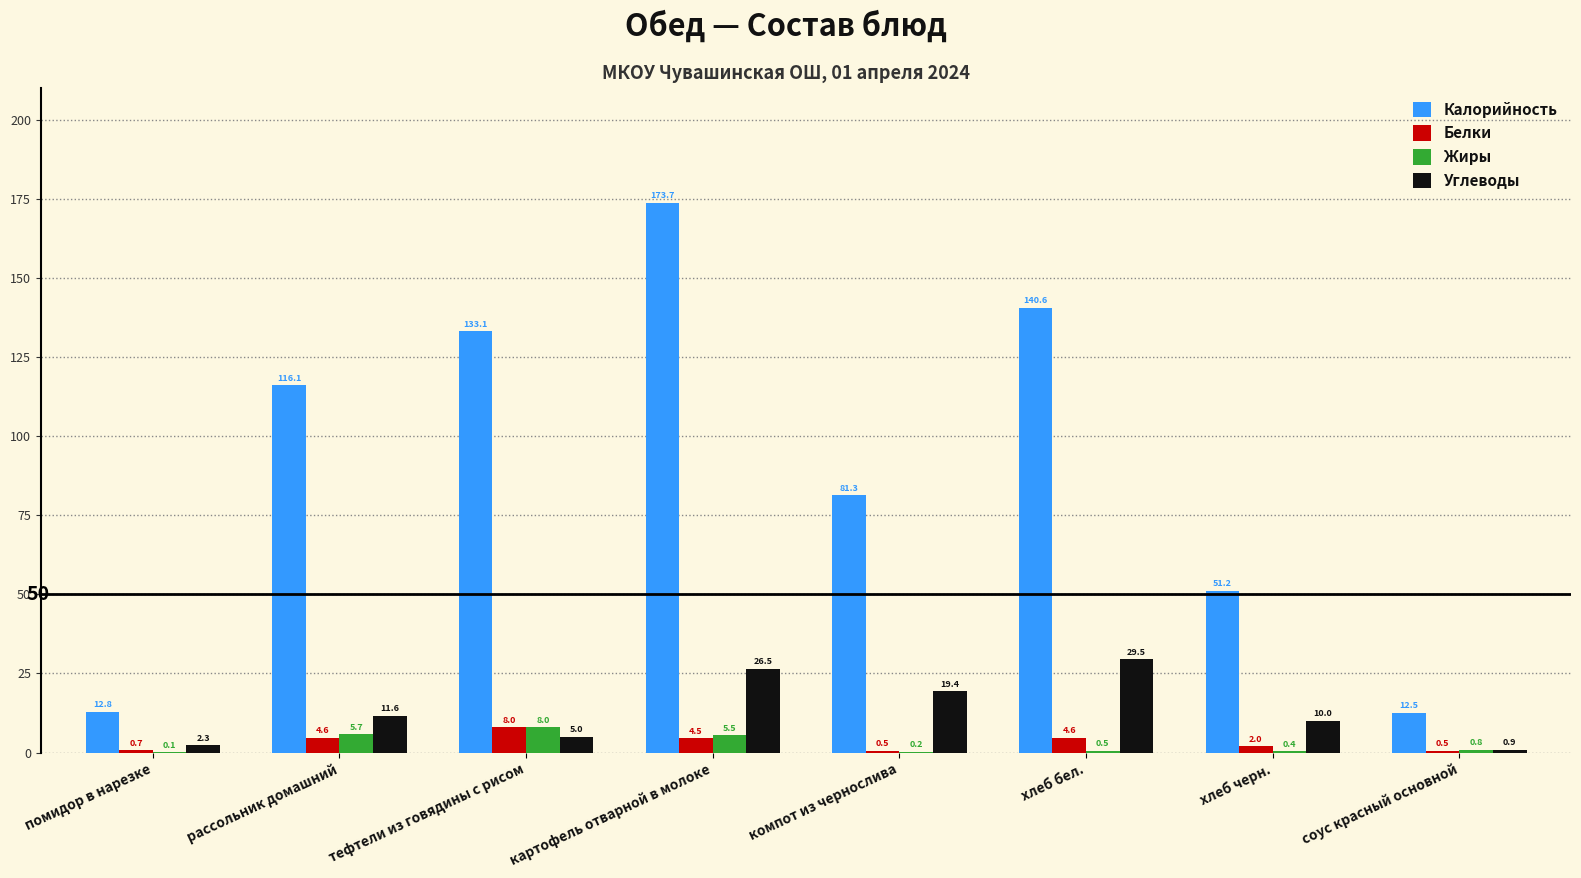

Reading right to left, what are all the values shown in this chart?

Калорийность: соус красный основной=12.5	хлеб черн.=51.2	хлеб бел.=140.6	компот из чернослива=81.3	картофель отварной в молоке=173.7	тефтели из говядины с рисом=133.1	рассольник домашний=116.1	помидор в нарезке=12.8
Белки: соус красный основной=0.5	хлеб черн.=2.0	хлеб бел.=4.6	компот из чернослива=0.5	картофель отварной в молоке=4.5	тефтели из говядины с рисом=8.0	рассольник домашний=4.6	помидор в нарезке=0.7
Жиры: соус красный основной=0.8	хлеб черн.=0.4	хлеб бел.=0.5	компот из чернослива=0.2	картофель отварной в молоке=5.5	тефтели из говядины с рисом=8.0	рассольник домашний=5.7	помидор в нарезке=0.1
Углеводы: соус красный основной=0.9	хлеб черн.=10.0	хлеб бел.=29.5	компот из чернослива=19.4	картофель отварной в молоке=26.5	тефтели из говядины с рисом=5.0	рассольник домашний=11.6	помидор в нарезке=2.3